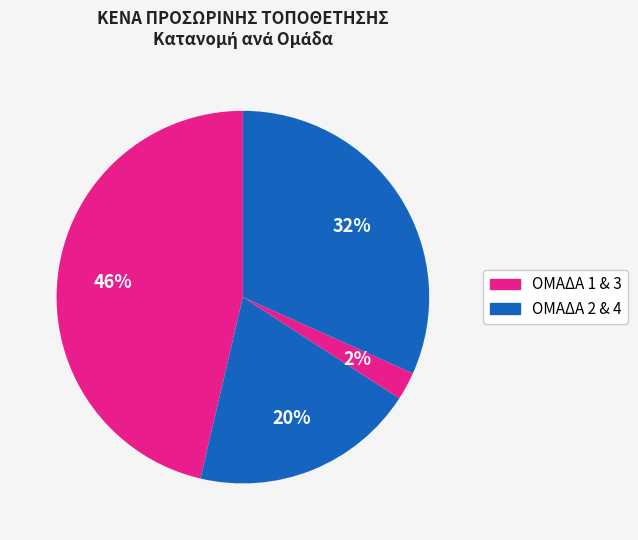

How many segments does this pie chart have?

4